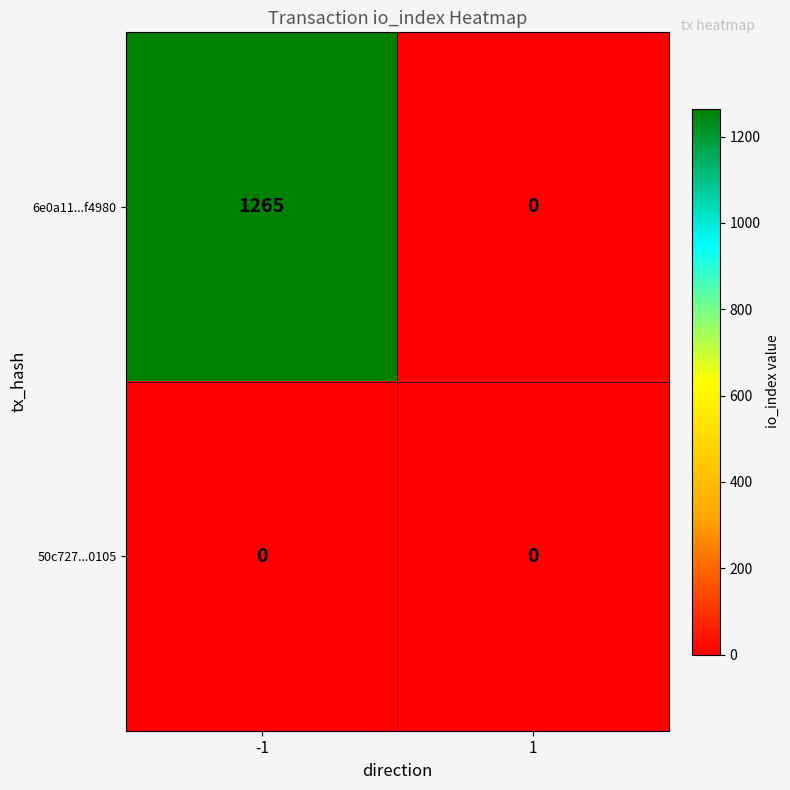

Which series has the largest total across all categories?

6e0a11...f4980